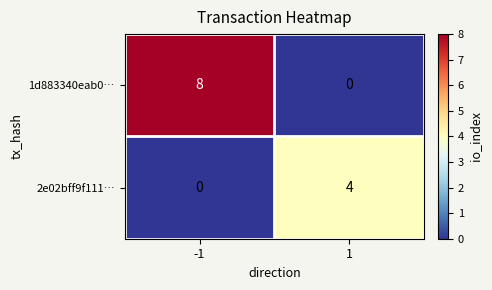

What is the sum of all 2e02bff9f111… values?

4